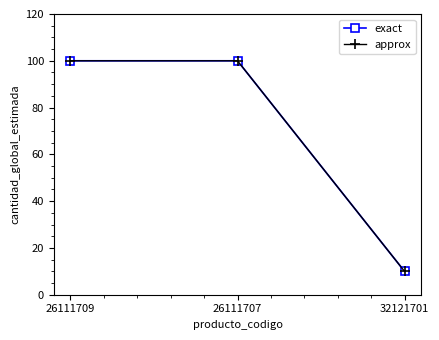

Is this an area chart (filled region under the line)?

No